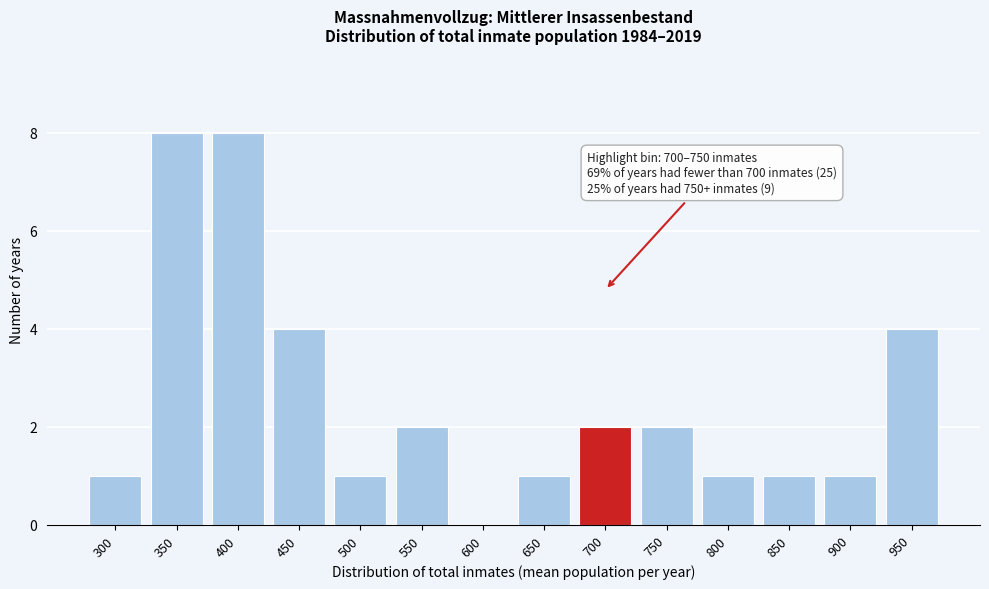

Reading left to right, transcribe all the data shown in this chart.

300=1	350=8	400=8	450=4	500=1	550=2	600=0	650=1	700=2	750=2	800=1	850=1	900=1	950=4